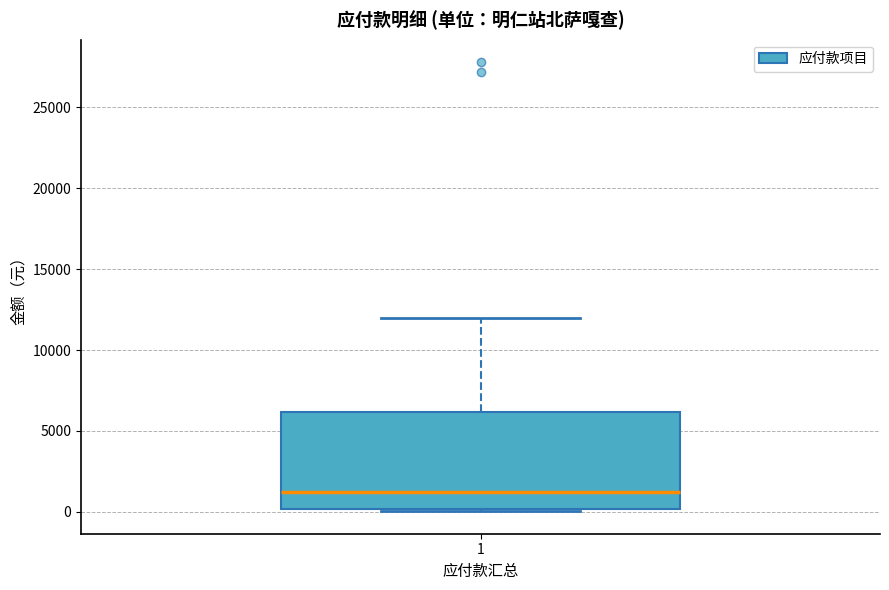

Read this box plot against the y-axis: the position of the median line, the range covered by the box, and the ends of both whiskers. The values are not printed on the chart, so give them approximately, as read against the axis.

median 1000, box 0 to 6000, whiskers 0 to 12000